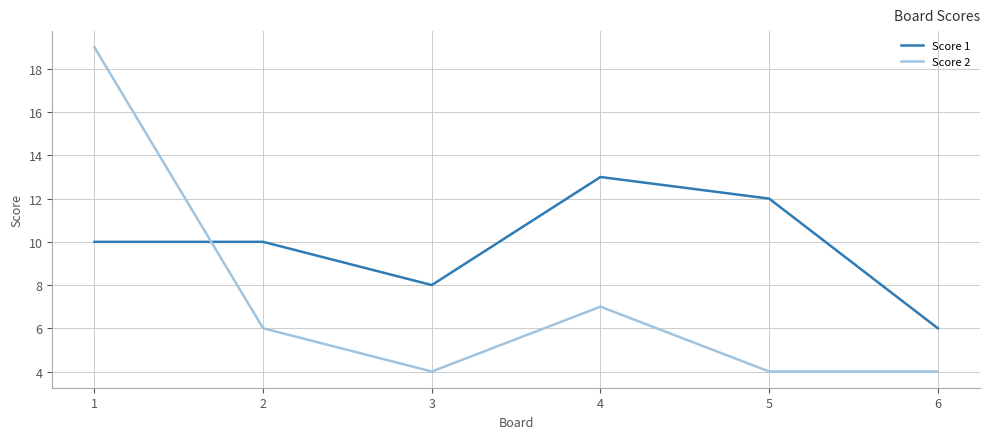

Reading left to right, extract all data points from this chart.

Score 1: 10	10	8	13	12	6
Score 2: 19	6	4	7	4	4